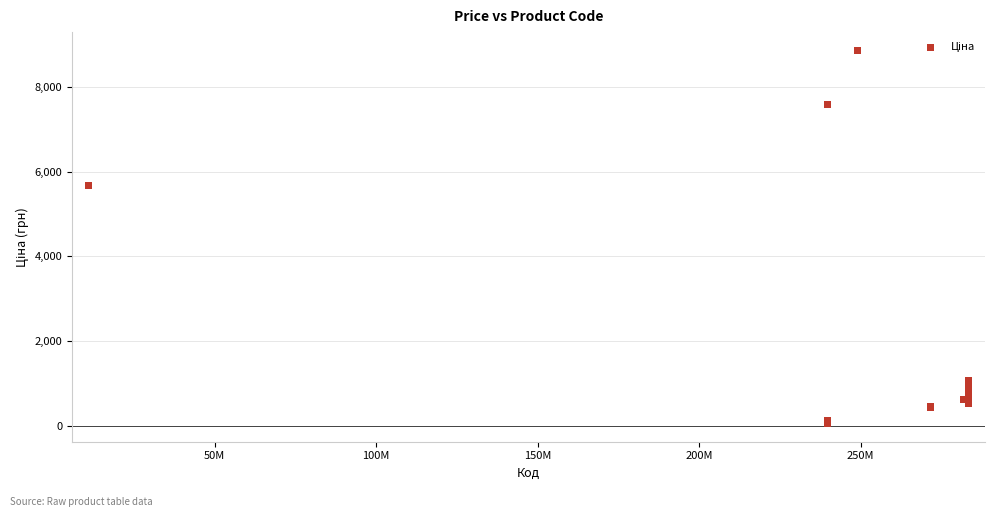

What Y value in the scatter plot is closest to 4456?

5673.8